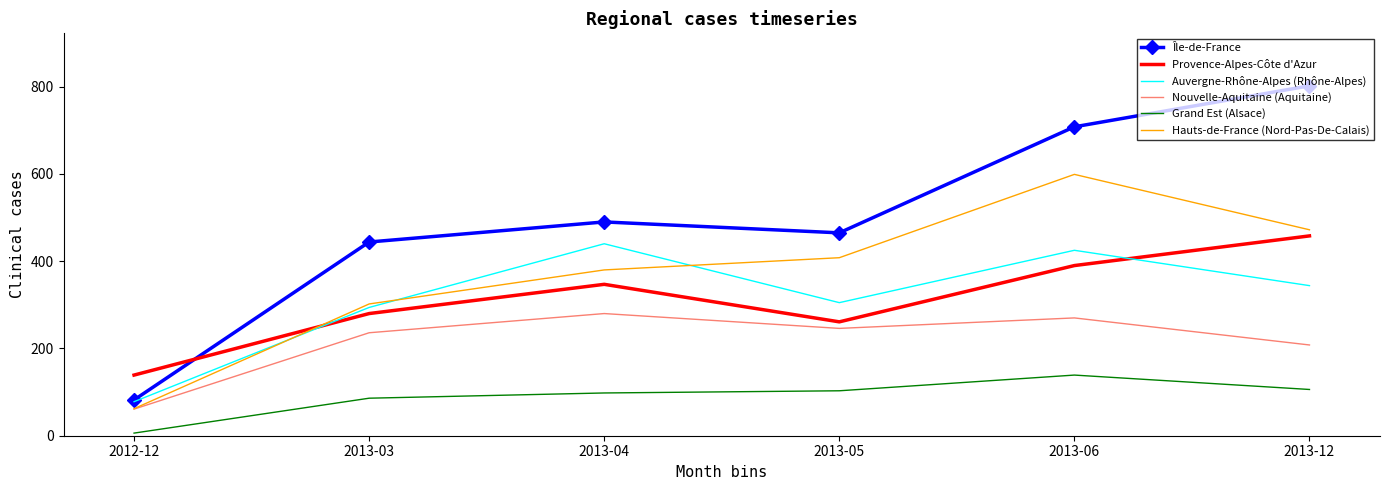

Which series has the largest range (max minus min)?

Île-de-France